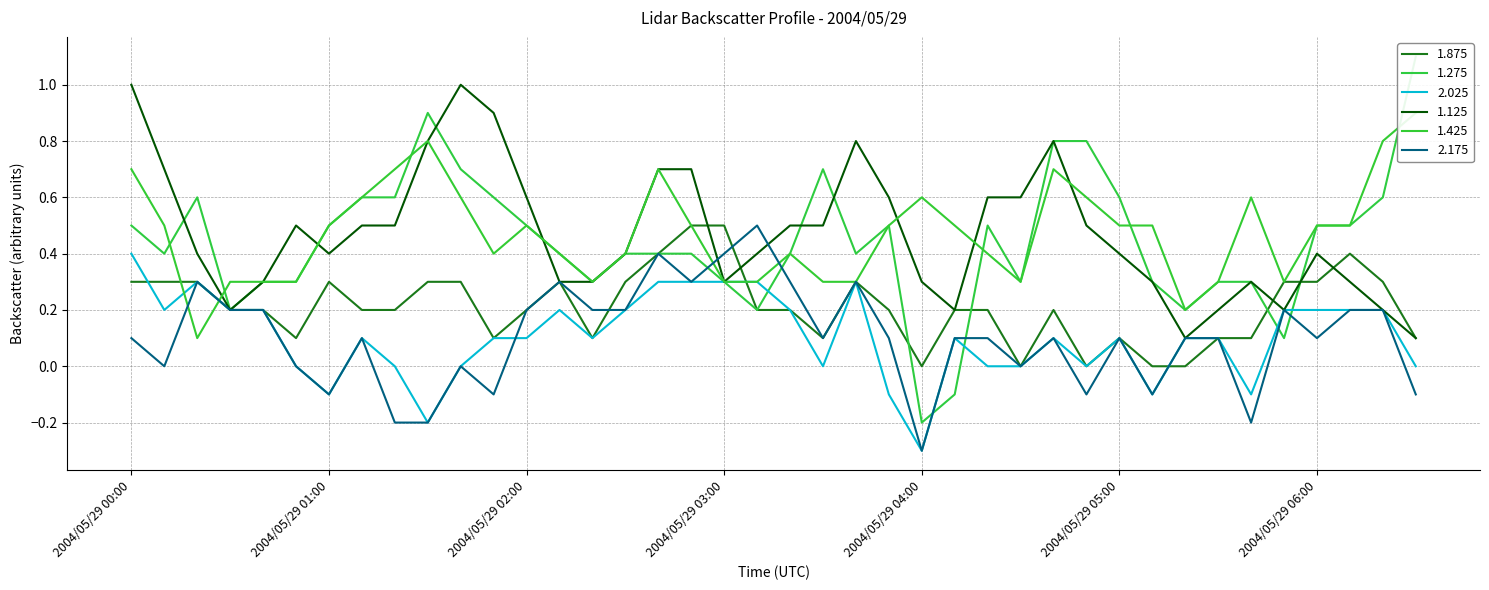

Count the 2.175 values in the range 0 to 1.

31